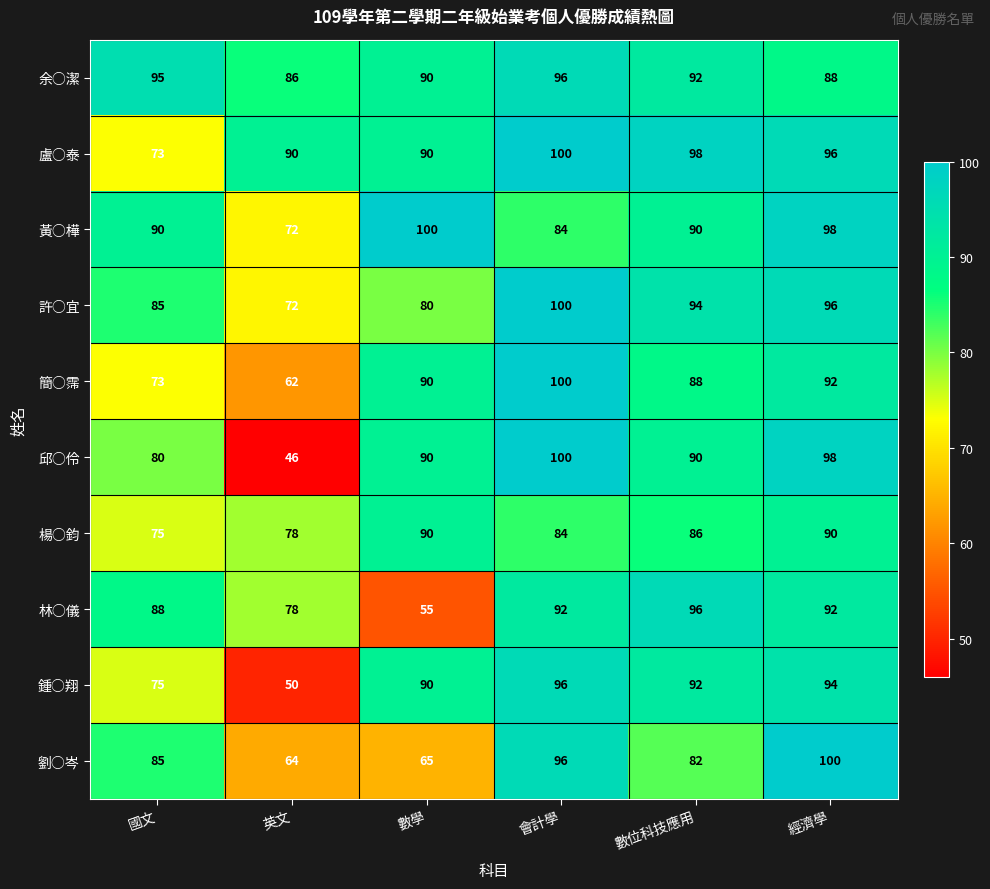

Read the 簡○霈 value at 經濟學, to the nearest 5.

90